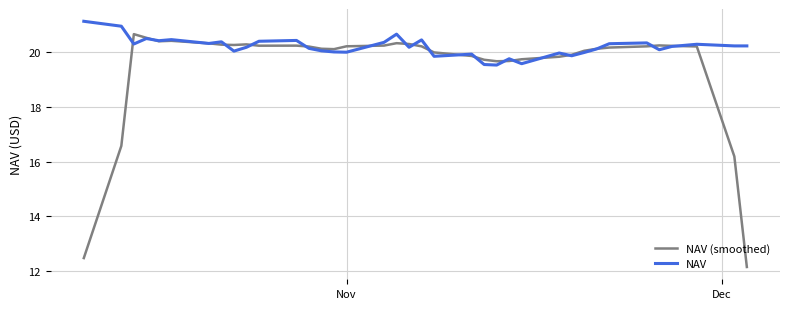

Which series has the largest range (max minus min)?

NAV (smoothed)